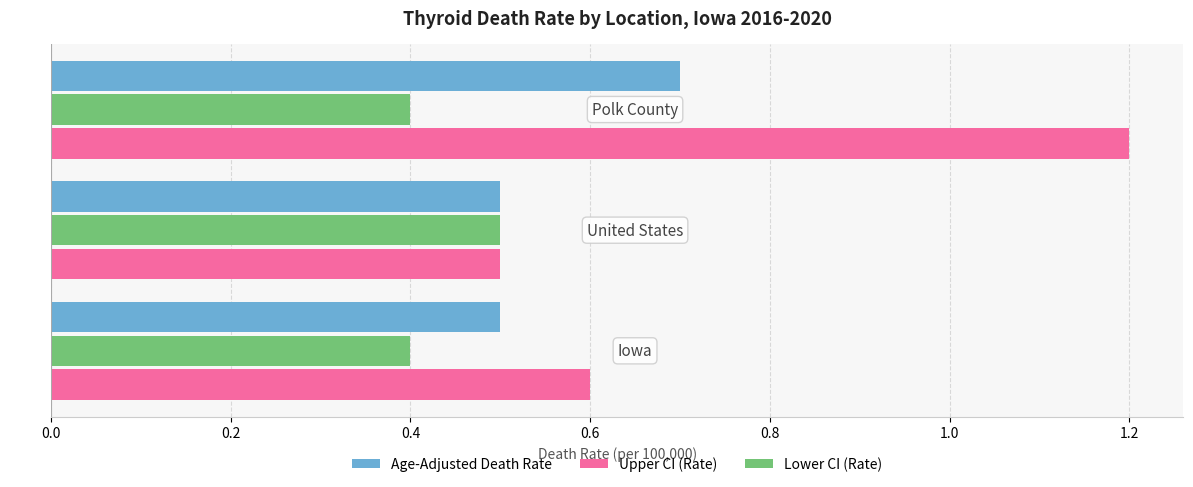

List the series in order of their overall mean, highest first.

Upper CI (Rate), Age-Adjusted Death Rate, Lower CI (Rate)